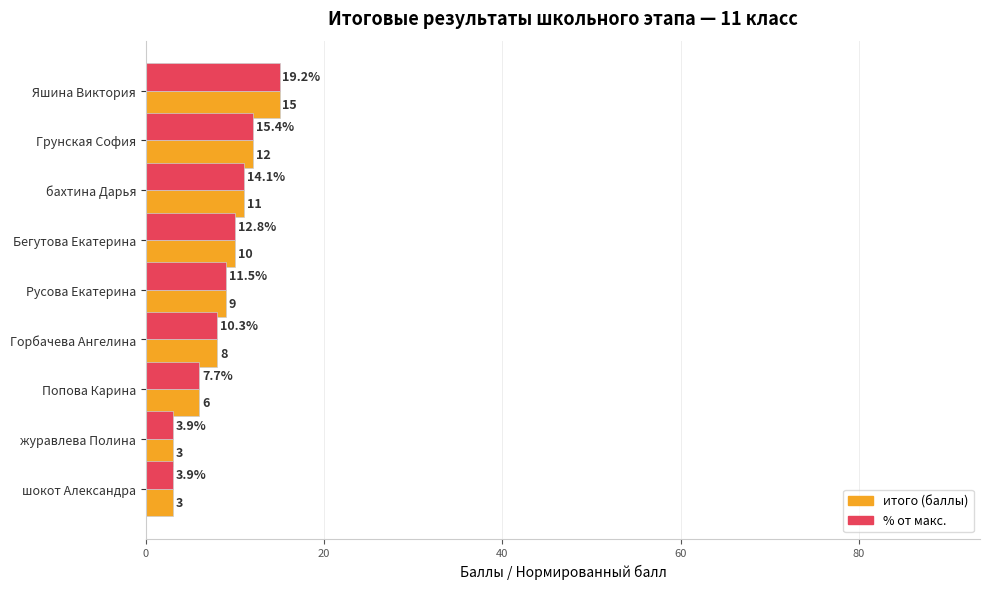

At which category does the chart reach its peak across all series?

Яшина Виктория